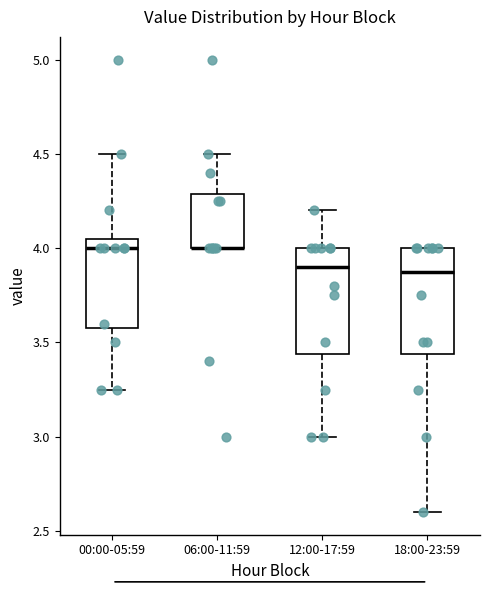

Reading left to right, transcribe this box plot: for each box, give where its median line is, the range the box spans, and where its two whiskers end, as read against the y-axis. The values are not printed on the chart, so give them approximately, as read against the axis.

00:00-05:59: median 4.00, box 3.60 to 4.05, whiskers 3.25 to 4.50
06:00-11:59: median 4.00 (drawn on the box's lower edge), box 4.00 to 4.30, whiskers 4.00 to 4.50
12:00-17:59: median 3.90, box 3.45 to 4.00, whiskers 3.00 to 4.20
18:00-23:59: median 3.90, box 3.45 to 4.00, whiskers 2.60 to 4.00